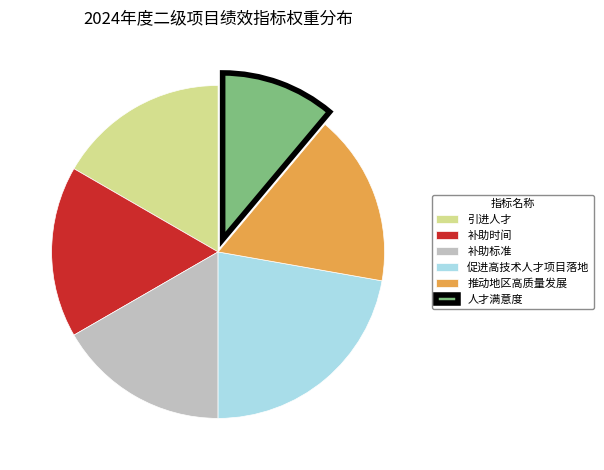

Approximately how many times larger is the value at 推动地区高质量发展 compared to 引进人才?

1.0